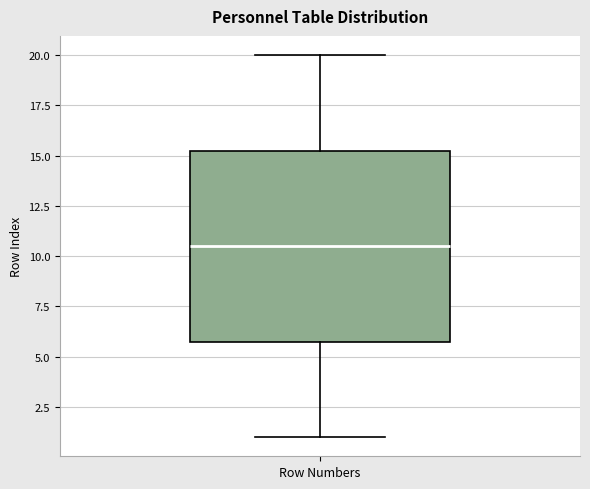

Read this box plot against the y-axis: the position of the median line, the range covered by the box, and the ends of both whiskers. The values are not printed on the chart, so give them approximately, as read against the axis.

median 10.5, box 6.0 to 15.5, whiskers 1.0 to 20.0